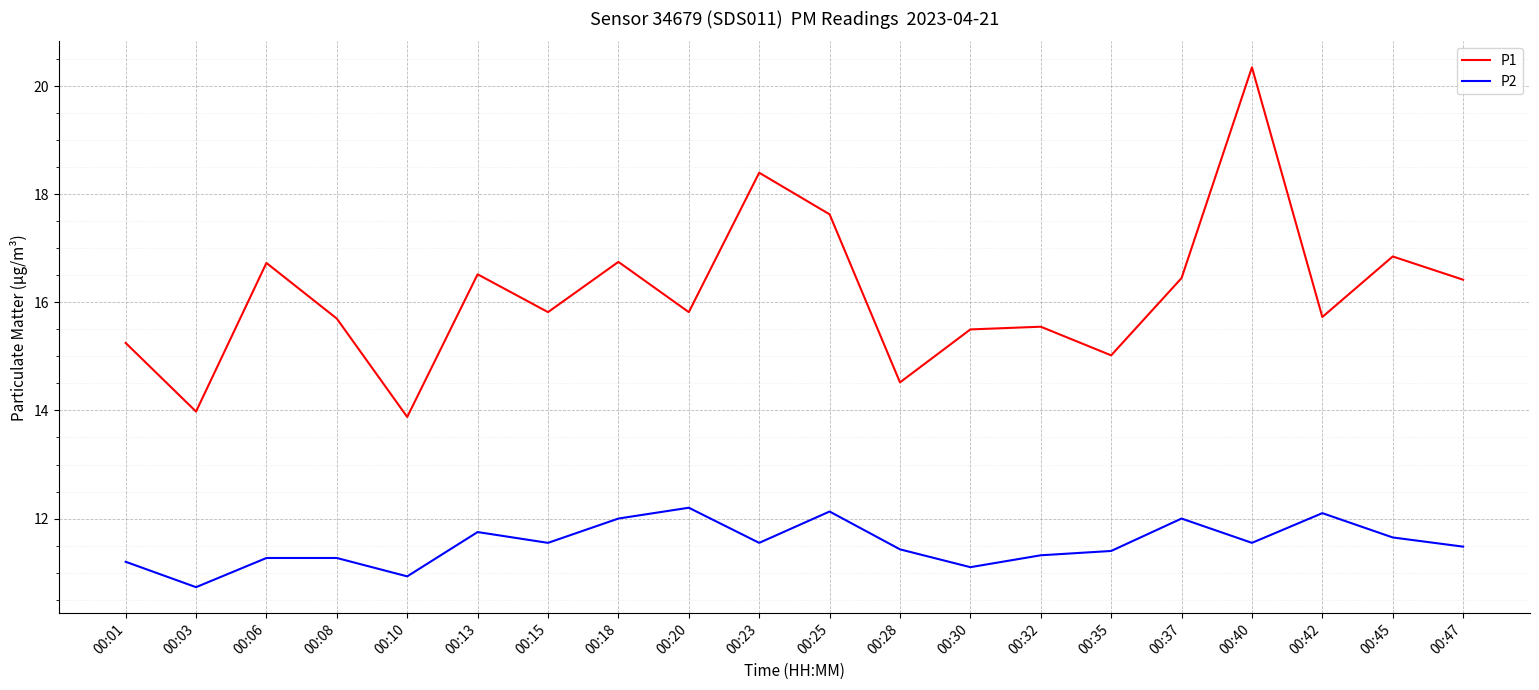

Rank the series at 00:37 from highest to lowest value.

P1, P2